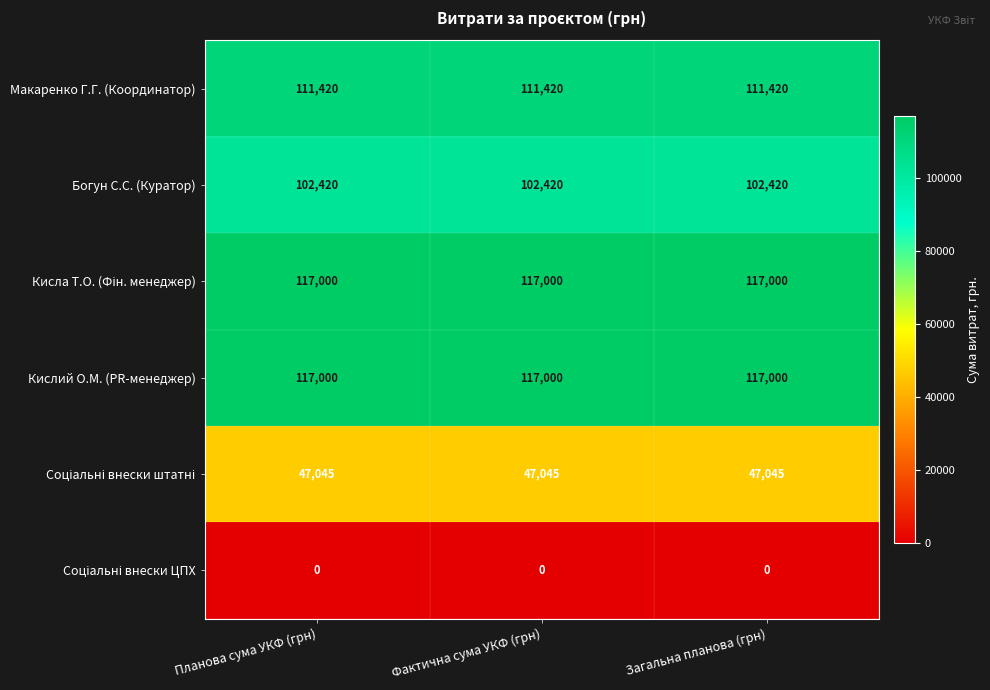

What is the minimum value for Кислий О.М. (PR-менеджер)?

117000